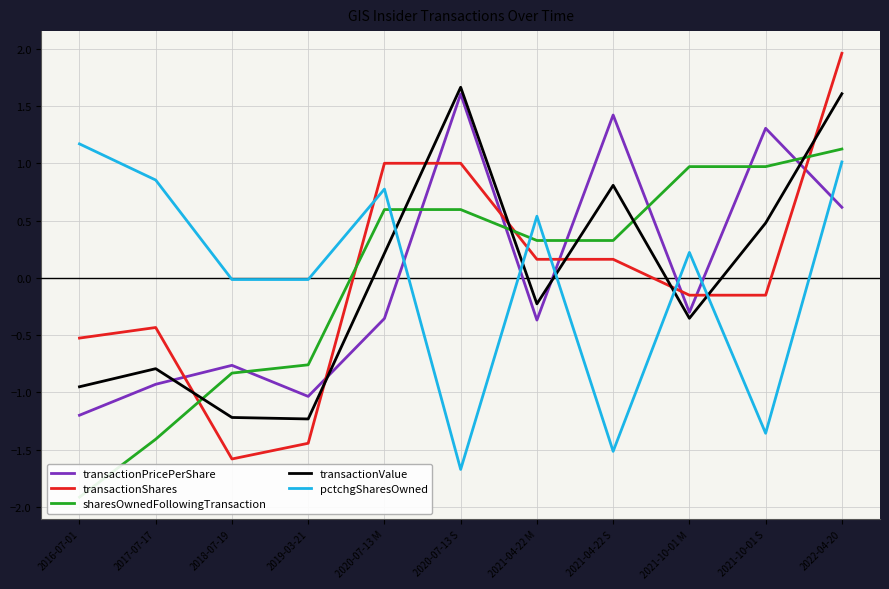

Which series changed the most between 2018-07-19 and 2020-07-13 S?

transactionValue